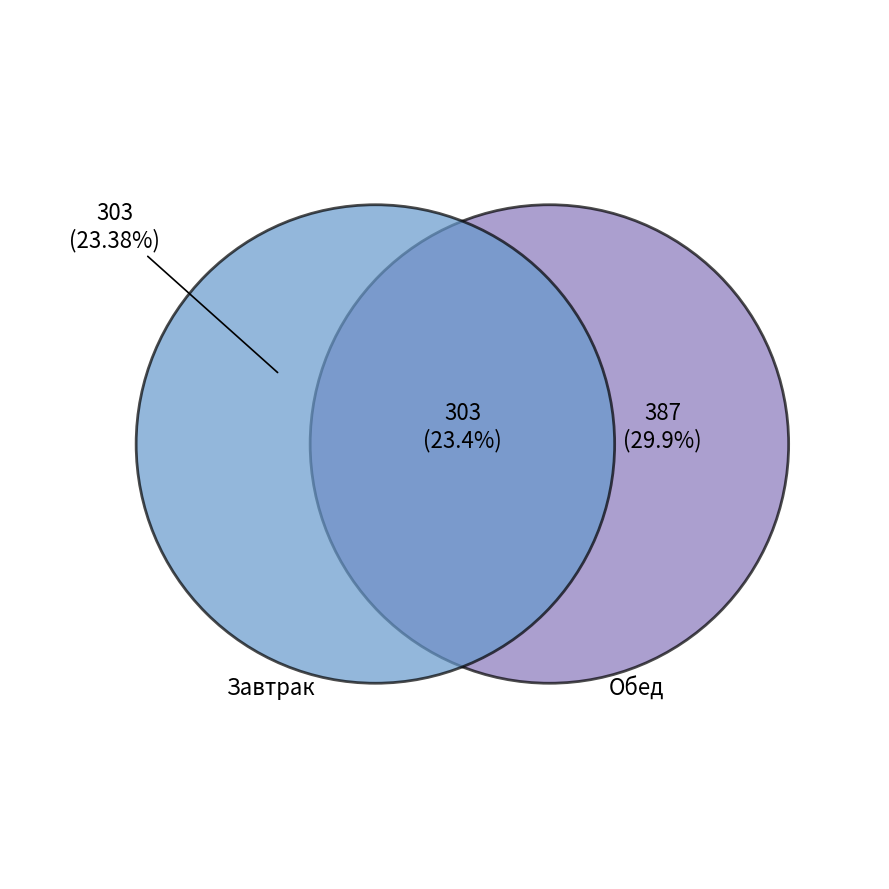

Between Завтрак and Обед, which is larger?

Обед